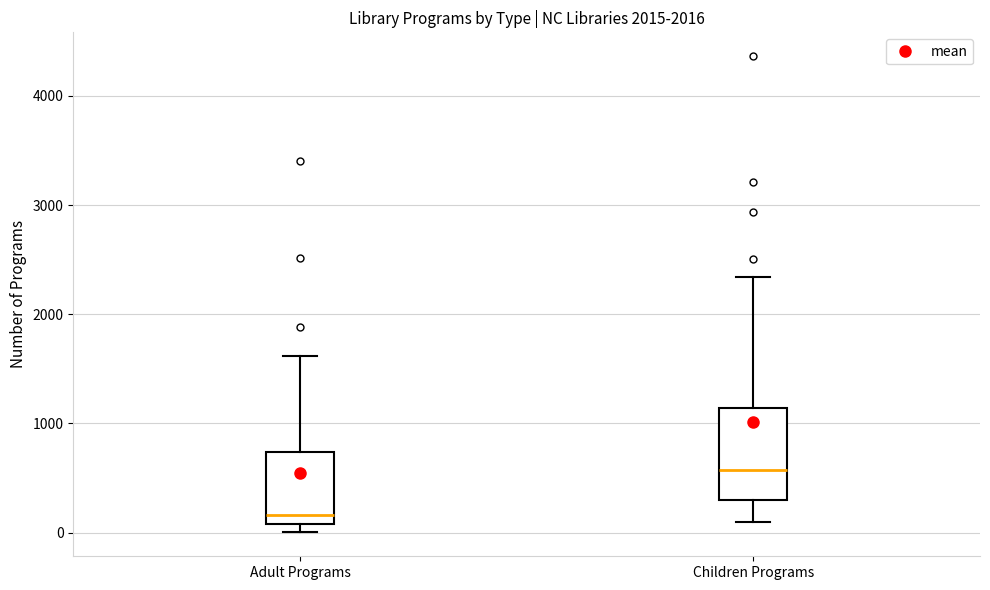

Reading left to right, read every box against the y-axis: the position of its median line, the range the box covers, and the ends of its whiskers. The values are not printed on the chart, so give them approximately, as read against the axis.

Adult Programs: median 200, box 100 to 700, whiskers 0 to 1600
Children Programs: median 600, box 300 to 1100, whiskers 100 to 2300